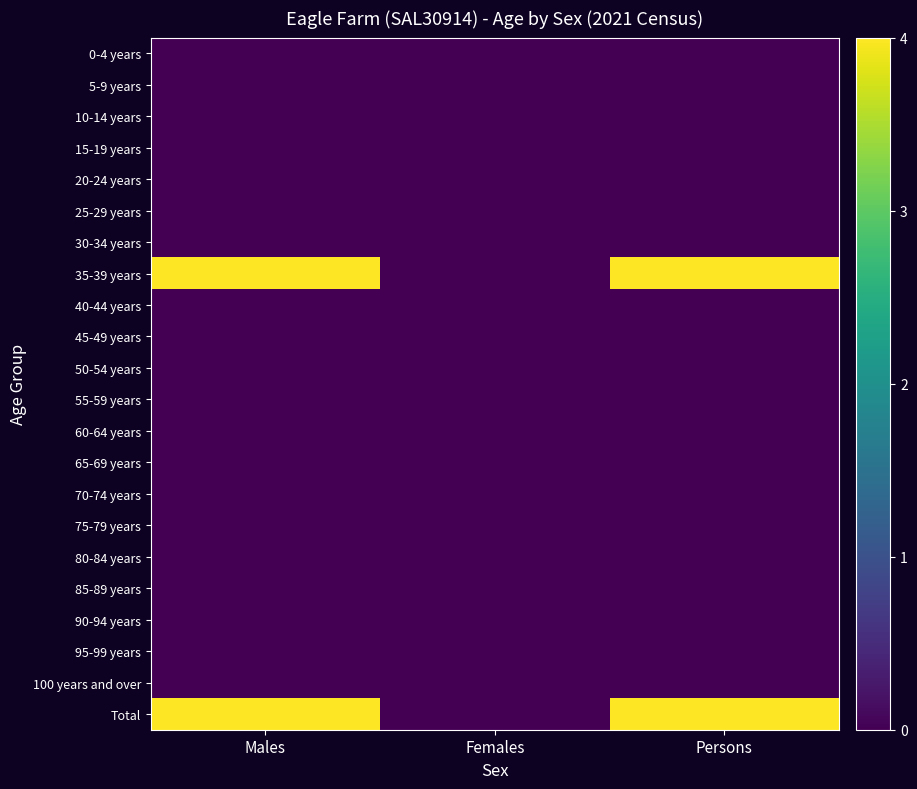

Reading left to right, list all the values displayed in this chart.

0-4 years: Males=0	Females=0	Persons=0
5-9 years: Males=0	Females=0	Persons=0
10-14 years: Males=0	Females=0	Persons=0
15-19 years: Males=0	Females=0	Persons=0
20-24 years: Males=0	Females=0	Persons=0
25-29 years: Males=0	Females=0	Persons=0
30-34 years: Males=0	Females=0	Persons=0
35-39 years: Males=4	Females=0	Persons=4
40-44 years: Males=0	Females=0	Persons=0
45-49 years: Males=0	Females=0	Persons=0
50-54 years: Males=0	Females=0	Persons=0
55-59 years: Males=0	Females=0	Persons=0
60-64 years: Males=0	Females=0	Persons=0
65-69 years: Males=0	Females=0	Persons=0
70-74 years: Males=0	Females=0	Persons=0
75-79 years: Males=0	Females=0	Persons=0
80-84 years: Males=0	Females=0	Persons=0
85-89 years: Males=0	Females=0	Persons=0
90-94 years: Males=0	Females=0	Persons=0
95-99 years: Males=0	Females=0	Persons=0
100 years and over: Males=0	Females=0	Persons=0
Total: Males=11	Females=0	Persons=11